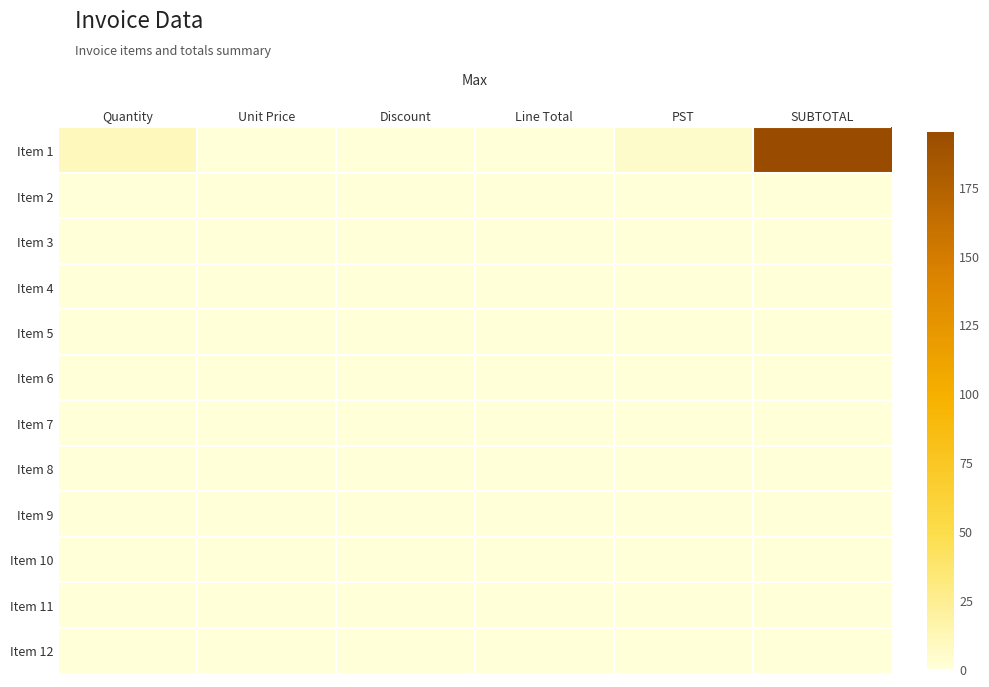

Which series changed the most between PST and SUBTOTAL?

Item 1